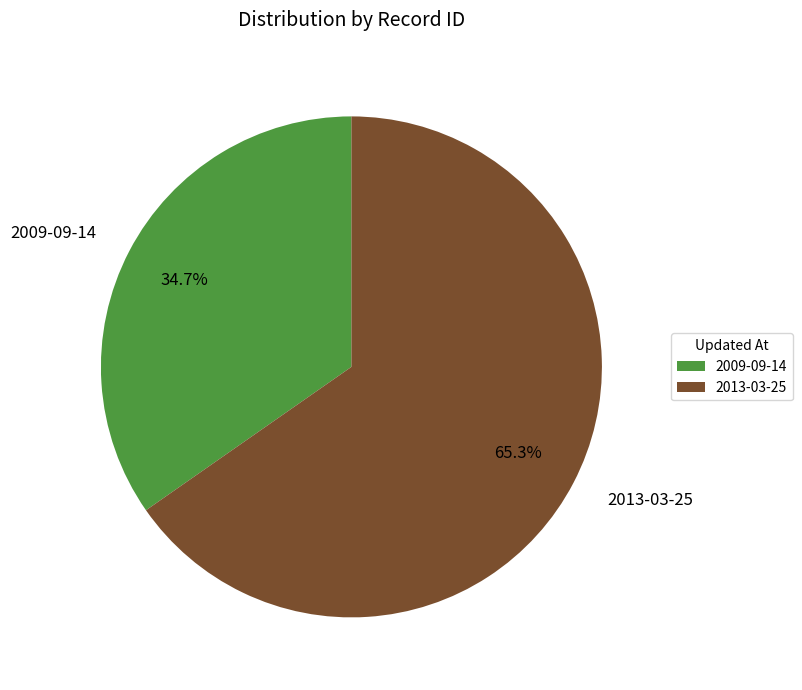

Is 2013-03-25 the majority of the pie?

Yes